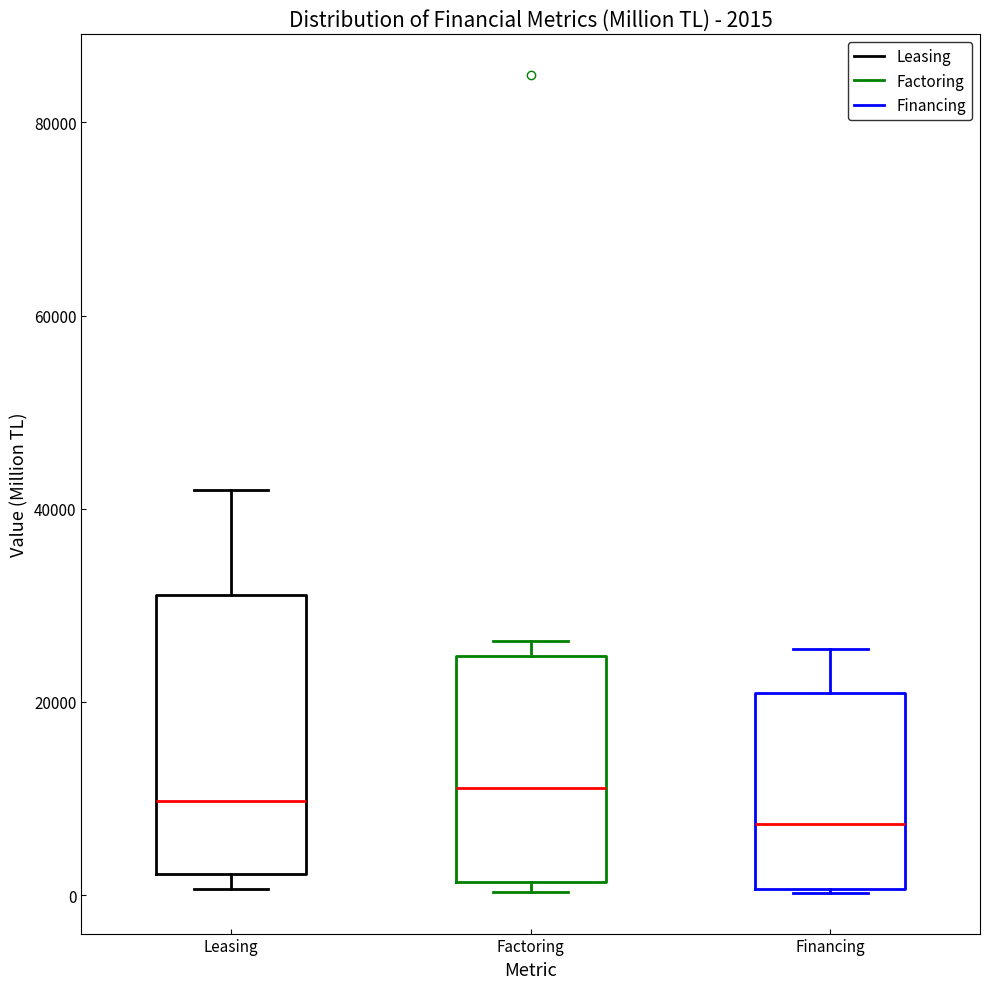

Comparing the boxes themselves (not the whiskers), which one is the tallest?

Leasing